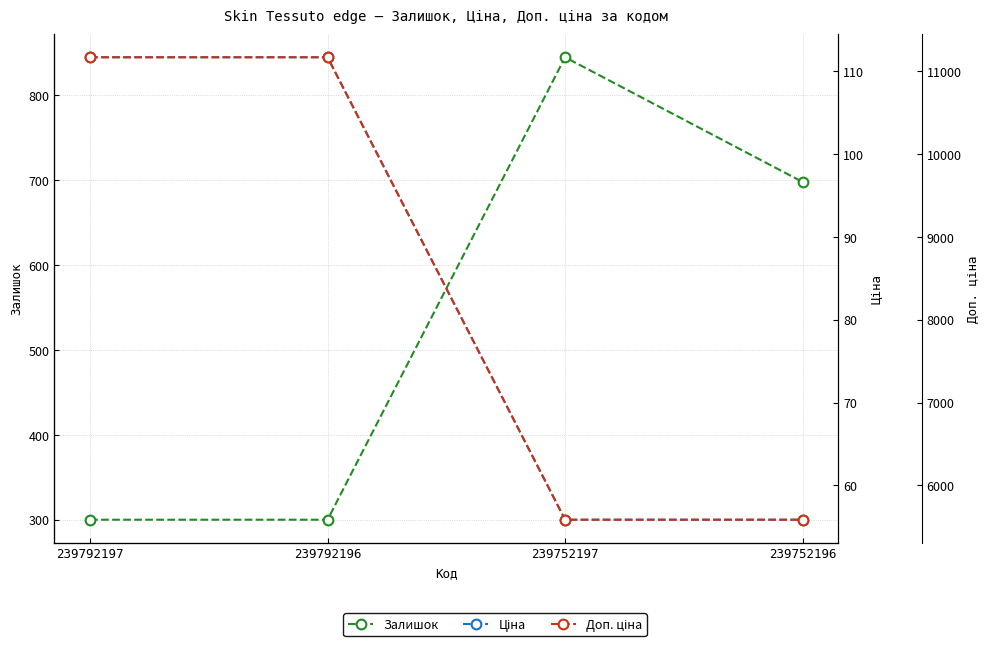

Reading left to right, what are all the values shown in this chart?

Залишок: 239792197=300.0	239792196=300.0	239752197=845.0	239752196=698.0
Ціна: 239792197=111.7	239792196=111.7	239752197=55.9	239752196=55.9
Доп. ціна: 239792197=11169.0	239792196=11169.0	239752197=5585.0	239752196=5585.0